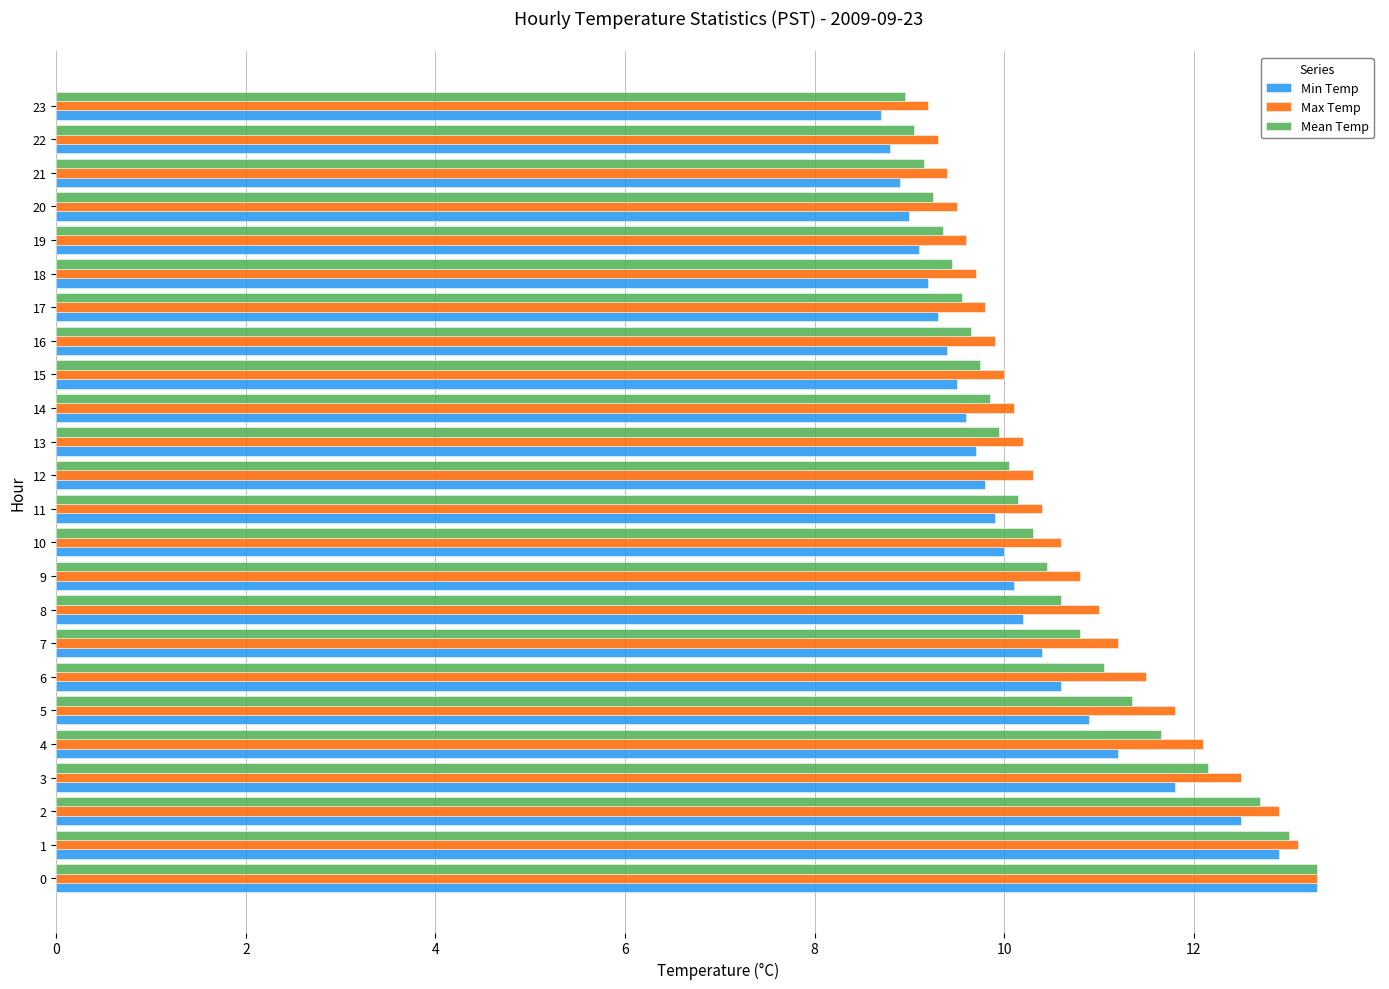

What is the difference between the Max Temp values at 7 and 10?

0.6